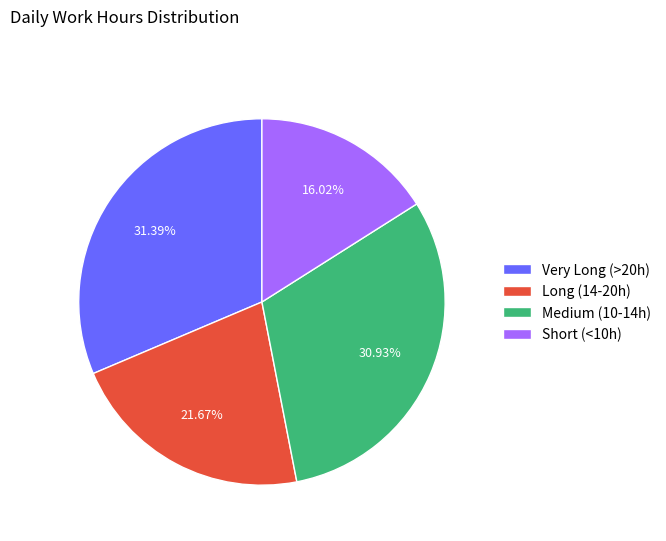

Is there a majority slice in this chart?

No